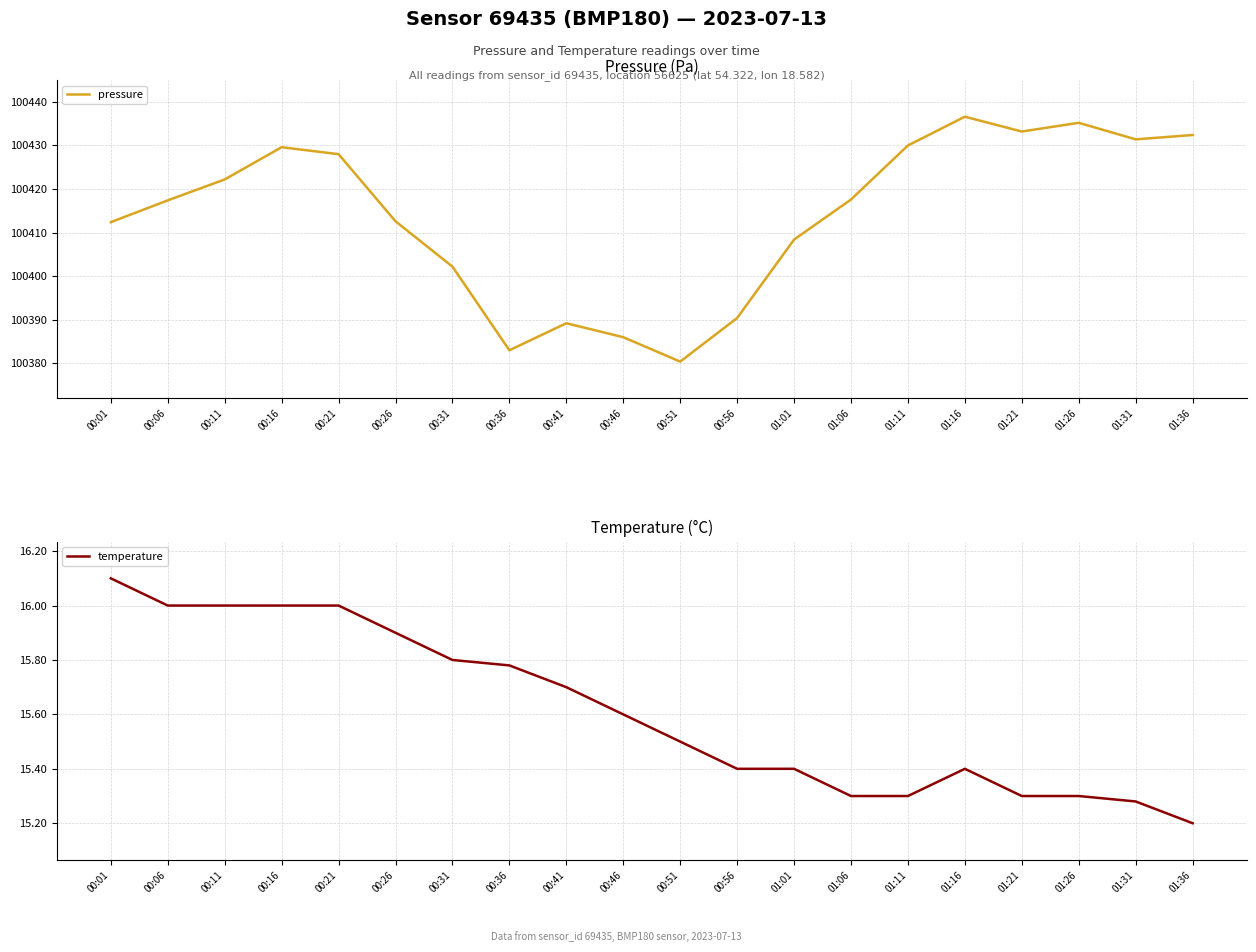

True or false: pressure and temperature intersect in this chart.

False